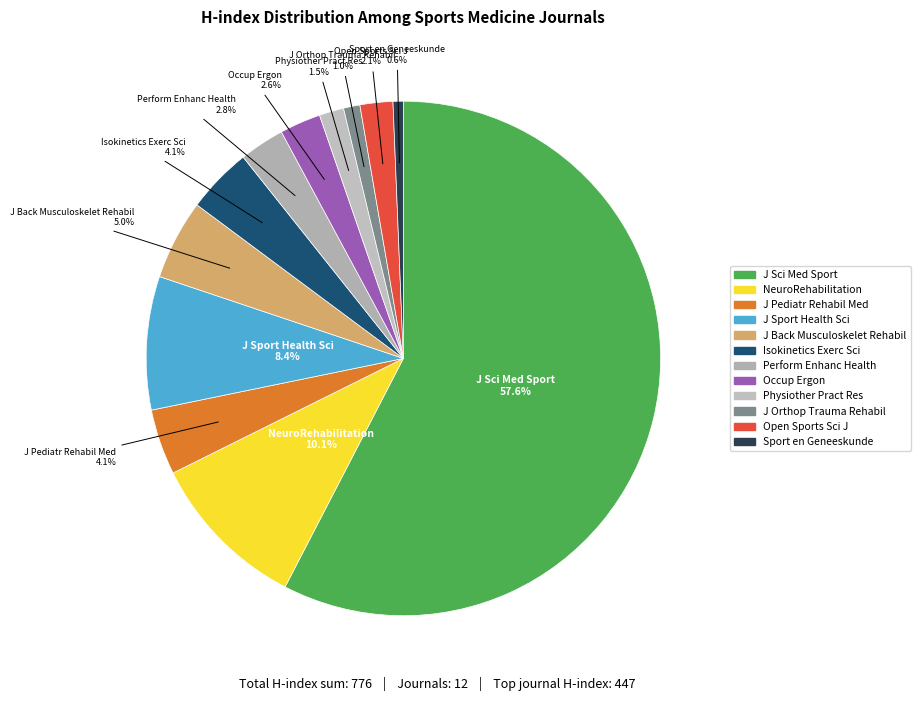

Rank the categories by value from lowest to highest.

Sport en Geneeskunde, Journal of Orthopaedics Trauma and Rehabilitation, Physiotherapy Practice and Research, Open Sports Sciences Journal, Occupational Ergonomics, Performance Enhancement and Health, Journal of Pediatric Rehabilitation Medicine, Isokinetics and Exercise Science, Journal of Back and Musculoskeletal Rehabilitation, Journal of Sport and Health Science, NeuroRehabilitation, Journal of Science and Medicine in Sport